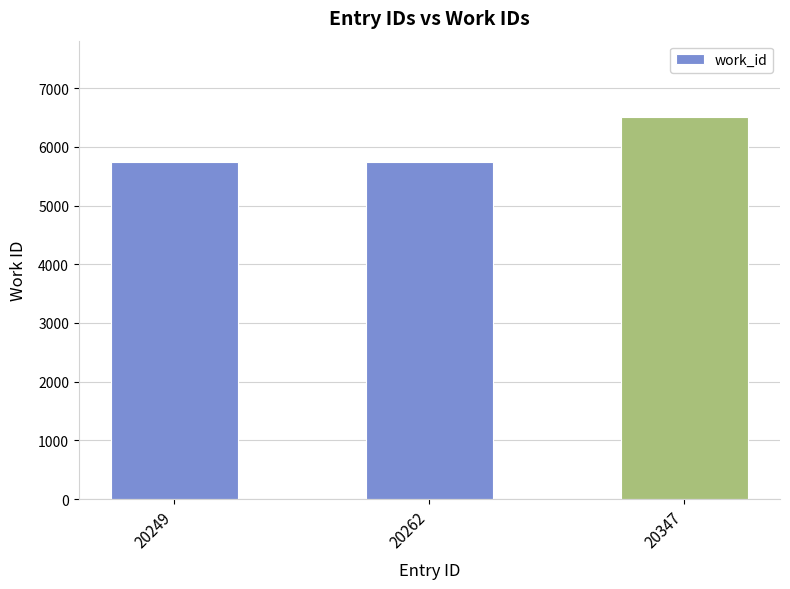

Approximately how many times larger is the value at 20249 compared to 20262?

1.0